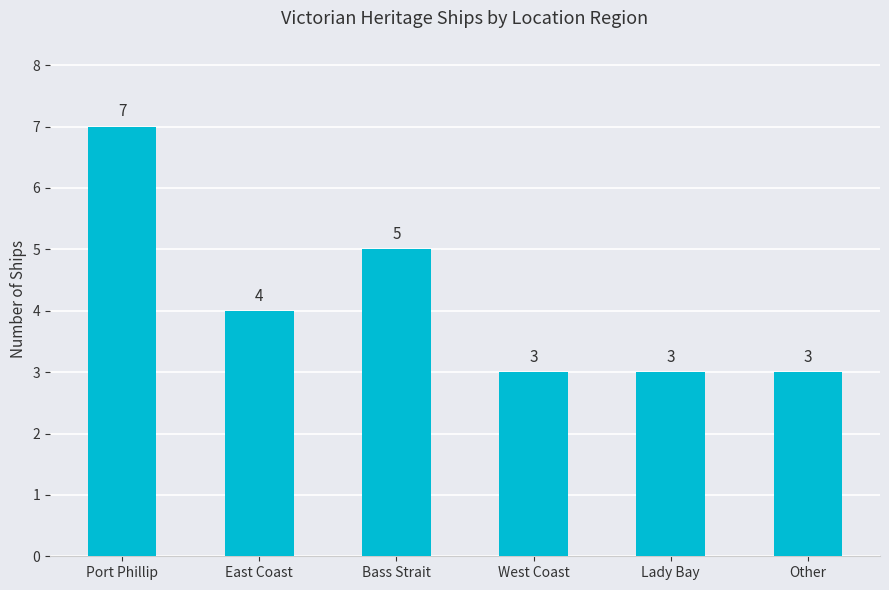

At which label does the data first exceed 4?

Port Phillip